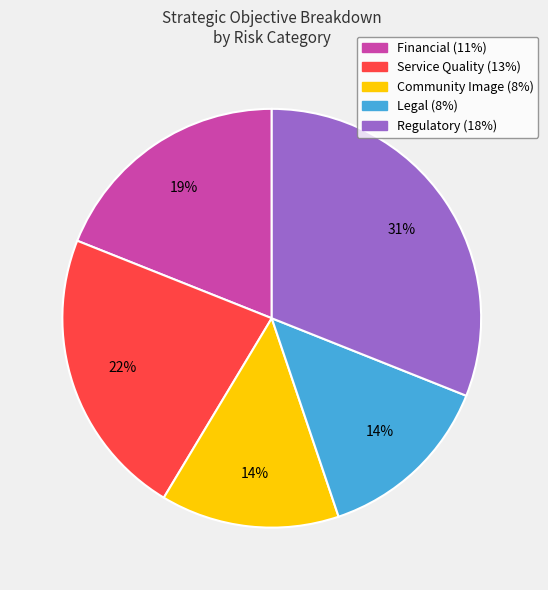

How many segments does this pie chart have?

5